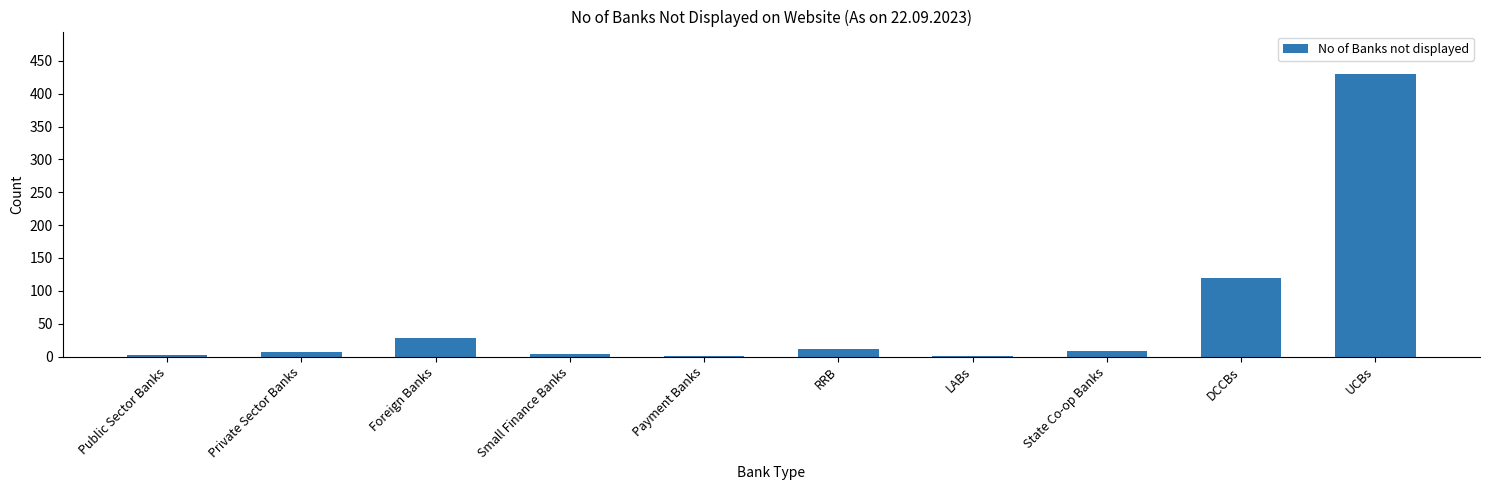

What is the sum of all values?

614